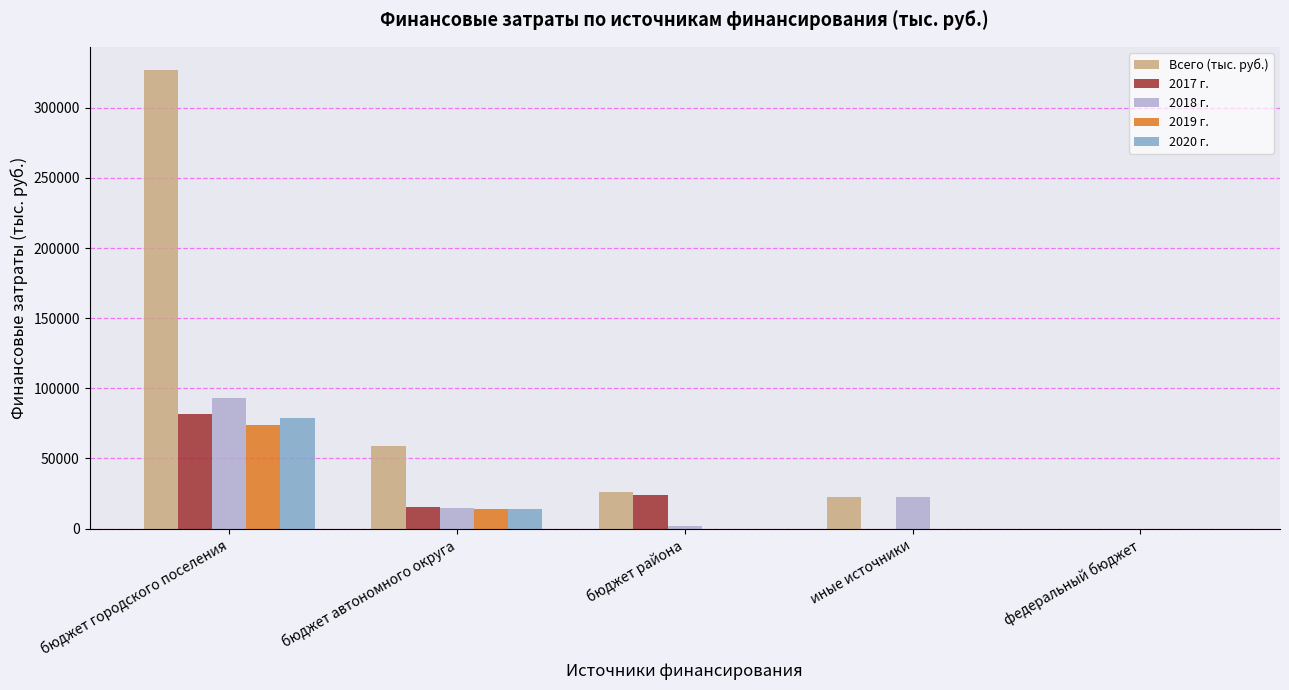

True or false: 2019 г. has a value of 0.0 at бюджет района.

True